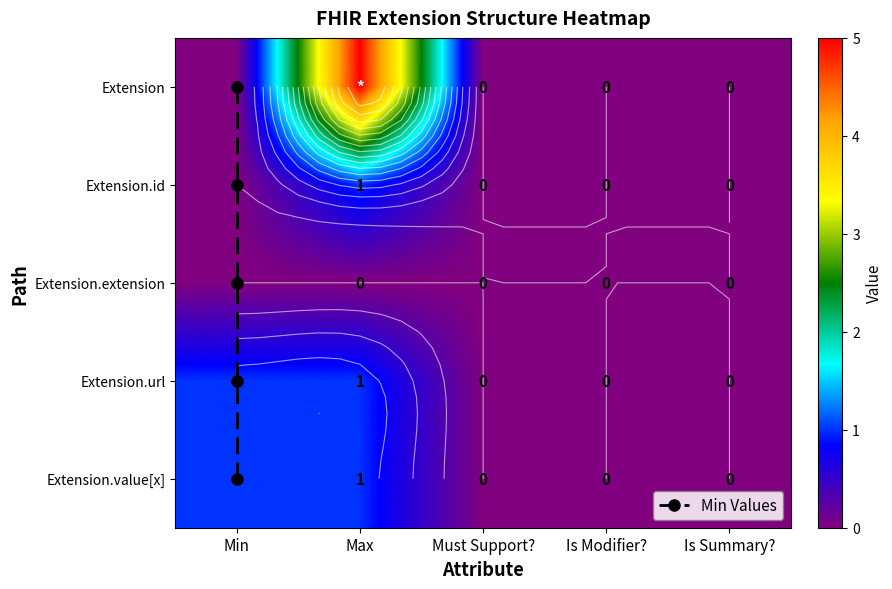

Which series has the largest range (max minus min)?

Extension